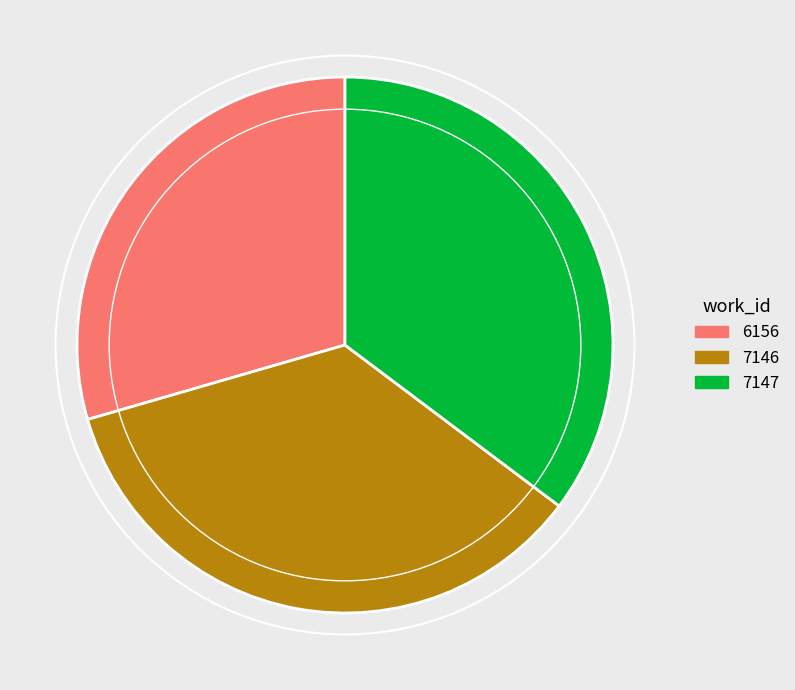

What is the ratio of the value at 7146 to the value at 6156?

1.2